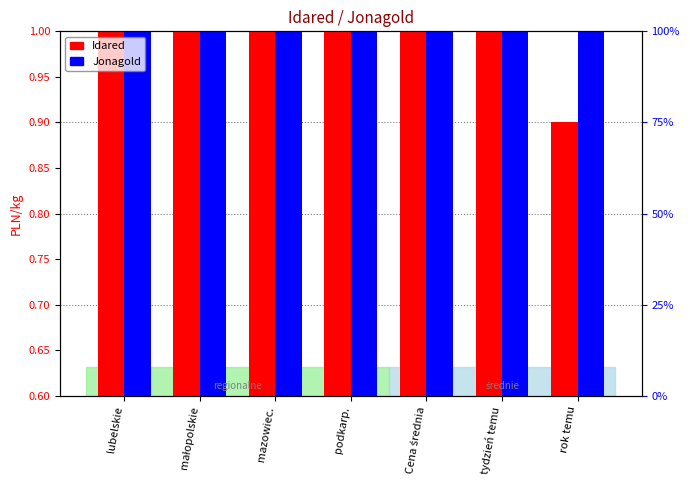

Which series has the largest range (max minus min)?

Jonagold